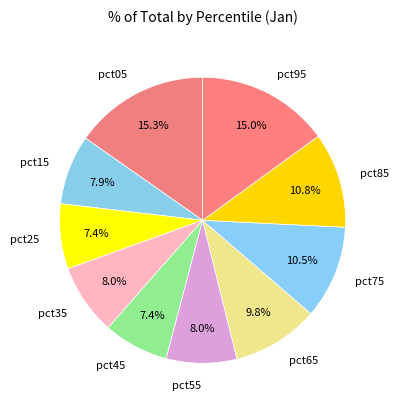

To the nearest percent, what percentage of the pie is pct95?

15%